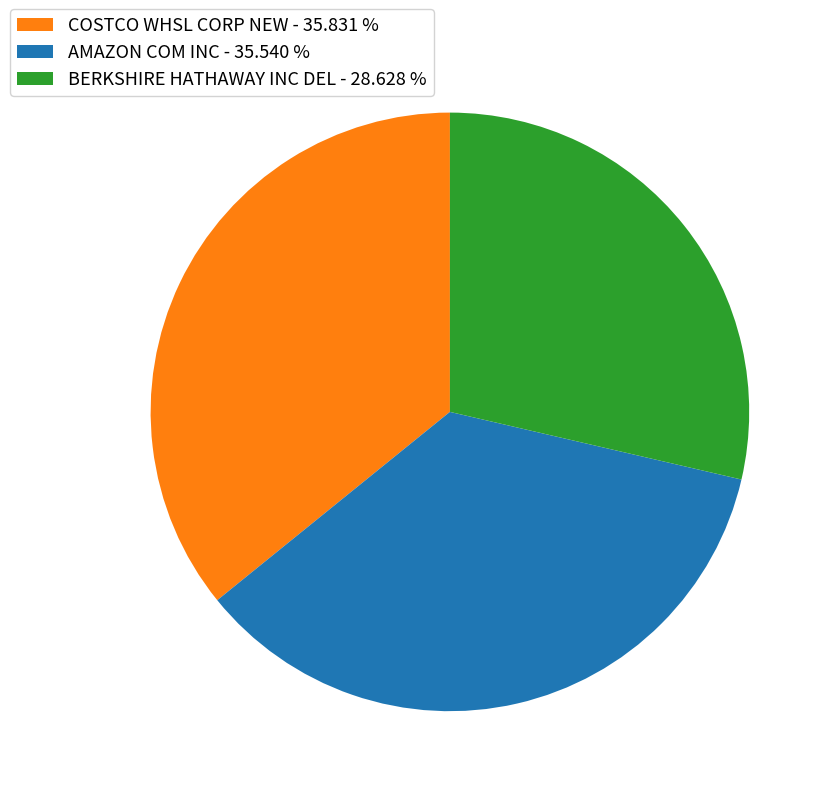

Which has a higher value, AMAZON COM INC or BERKSHIRE HATHAWAY INC DEL?

AMAZON COM INC